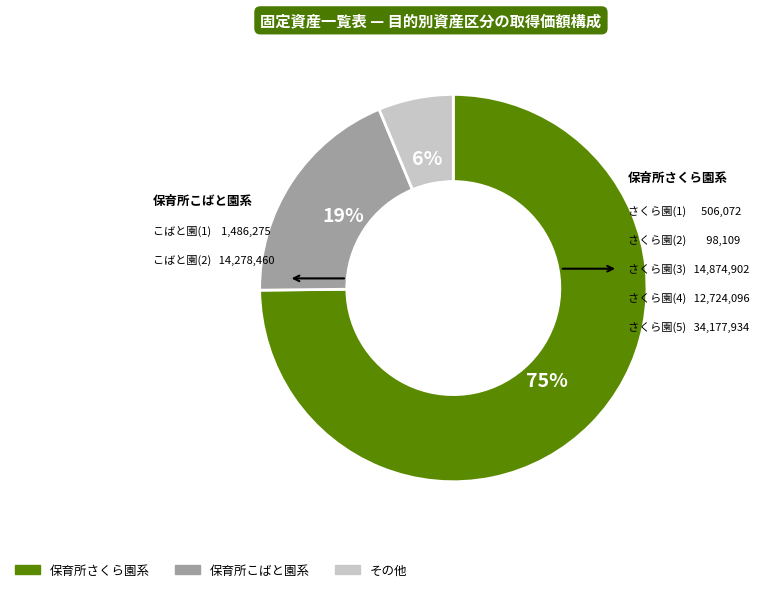

Does any single category account for the majority?

Yes